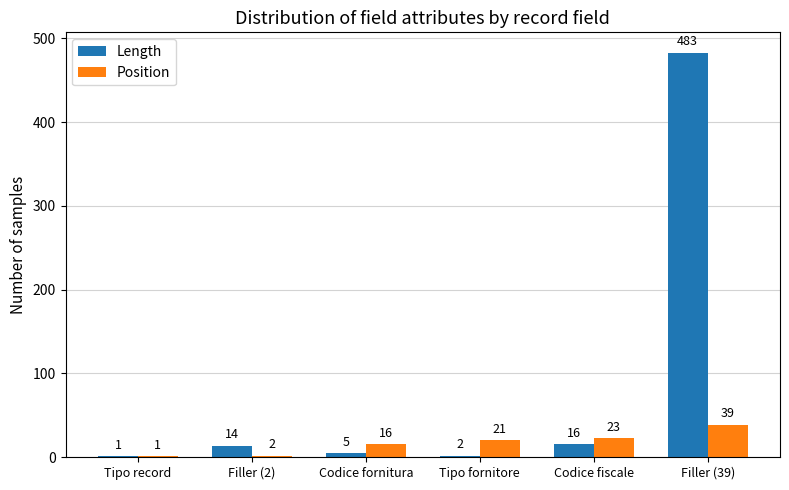

What is the approximate value of Position at Tipo fornitore?

21